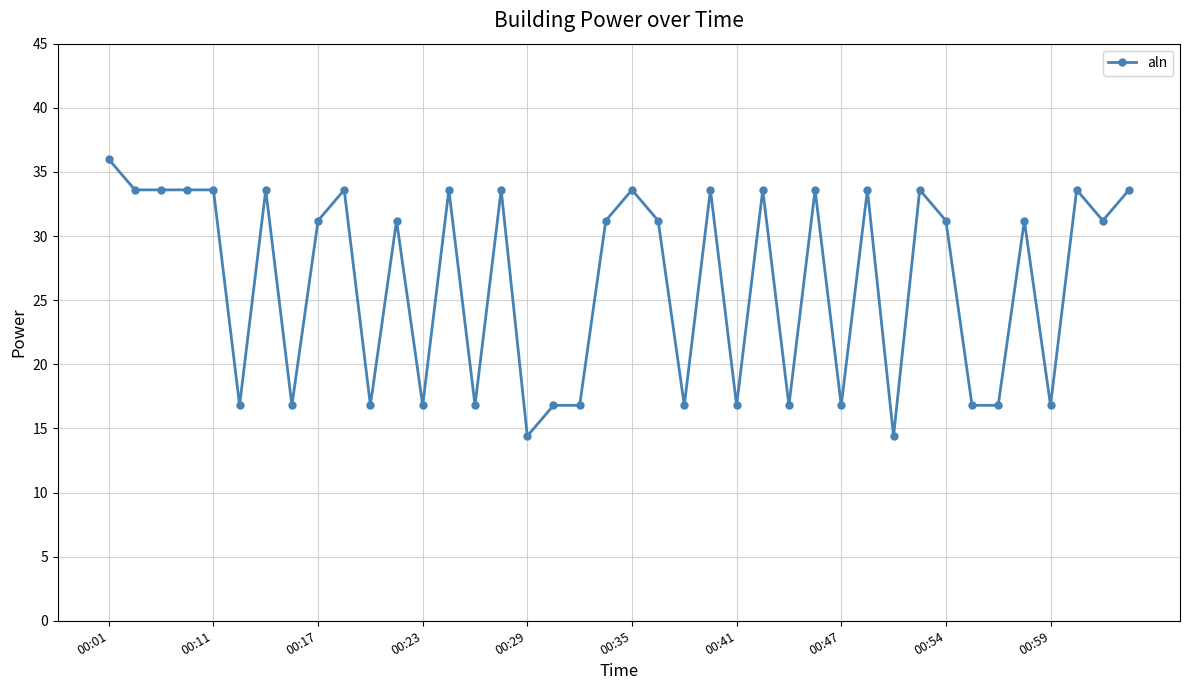

What is the value of the 10th point from the left?

33.6